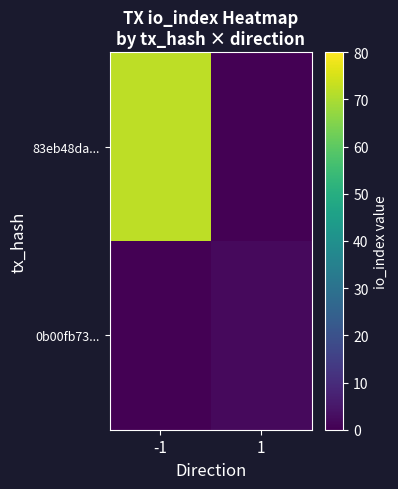

Which series has the widest spread of values?

83eb48da...